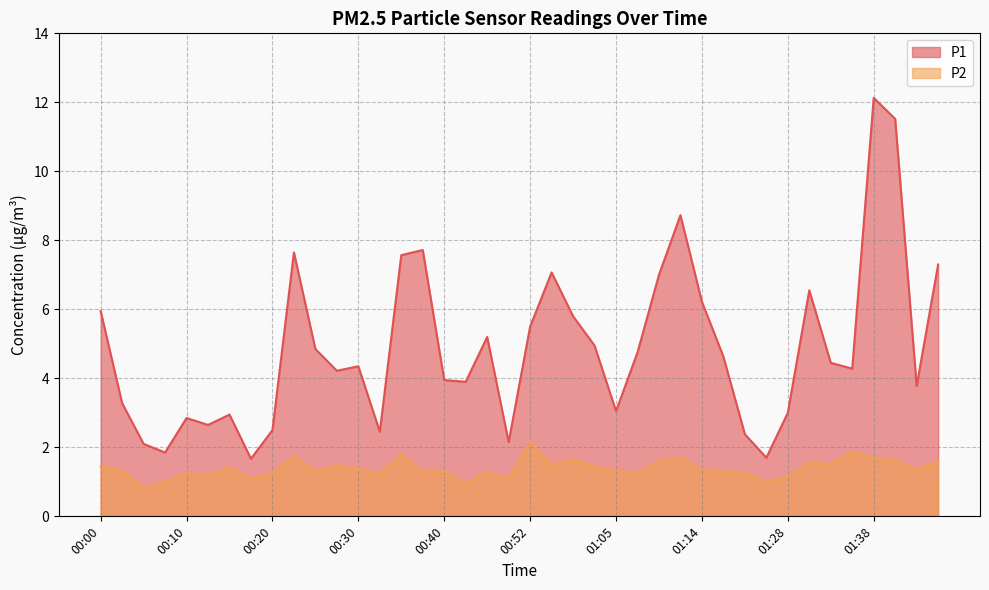

Reading left to right, list all the values displayed in this chart.

P1: 00:00=6.0	00:03=3.3	00:05=2.1	00:08=1.9	00:10=2.9	00:13=2.6	00:15=3.0	00:18=1.7	00:20=2.5	00:23=7.7	00:25=4.8	00:27=4.2	00:30=4.3	00:32=2.5	00:35=7.6	00:37=7.7	00:40=4.0	00:42=3.9	00:47=5.2	00:50=2.1	00:52=5.5	00:55=7.1	01:00=5.8	01:02=5.0	01:05=3.0	01:07=4.8	01:09=7.0	01:12=8.7	01:14=6.2	01:17=4.6	01:20=2.4	01:25=1.7	01:28=3.0	01:30=6.5	01:33=4.5	01:35=4.3	01:38=12.1	01:40=11.5	01:42=3.8	01:45=7.3
P2: 00:00=1.4	00:03=1.3	00:05=0.8	00:08=1.0	00:10=1.2	00:13=1.2	00:15=1.4	00:18=1.1	00:20=1.2	00:23=1.8	00:25=1.3	00:27=1.5	00:30=1.4	00:32=1.2	00:35=1.8	00:37=1.3	00:40=1.3	00:42=0.9	00:47=1.3	00:50=1.1	00:52=2.1	00:55=1.5	01:00=1.6	01:02=1.4	01:05=1.3	01:07=1.3	01:09=1.6	01:12=1.7	01:14=1.4	01:17=1.3	01:20=1.3	01:25=1.0	01:28=1.1	01:30=1.6	01:33=1.5	01:35=1.9	01:38=1.7	01:40=1.6	01:42=1.4	01:45=1.6